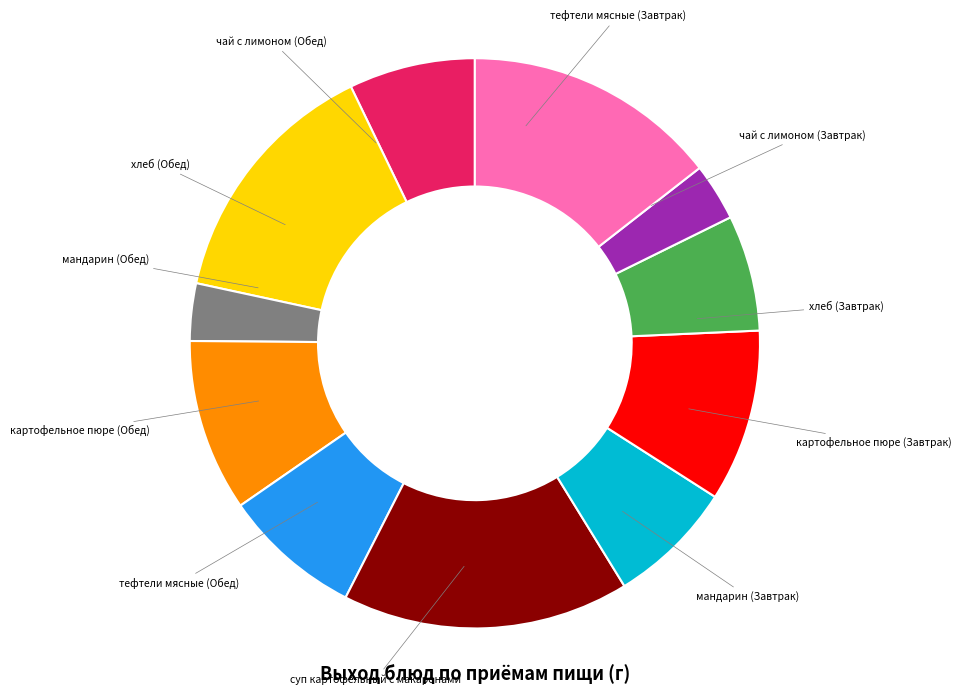

Which slice is the largest?

суп картофельный с макаронами